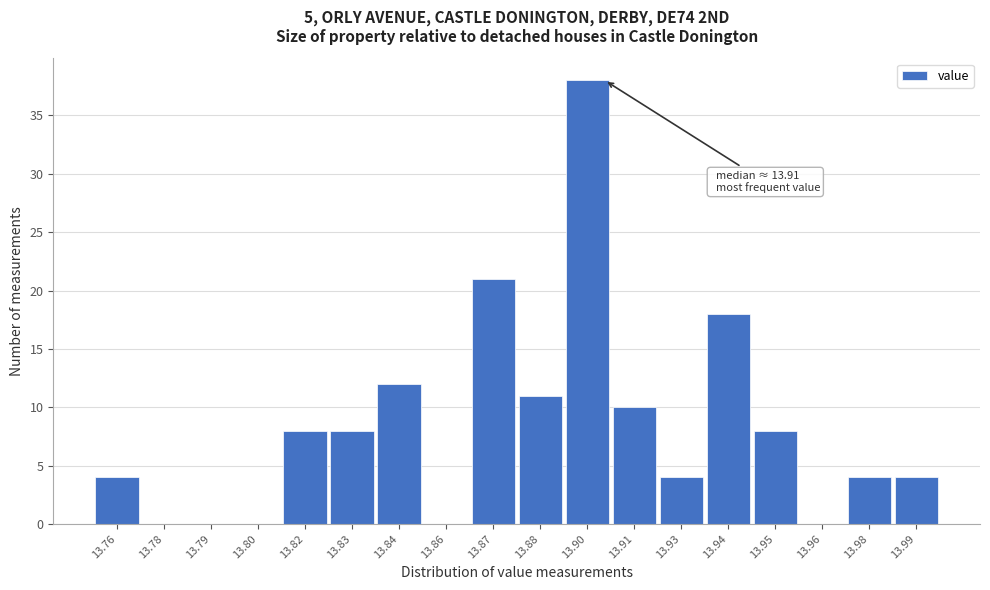

Reading left to right, list all the values displayed in this chart.

13.76=4	13.78=0	13.79=0	13.80=0	13.82=8	13.83=8	13.84=12	13.86=0	13.87=21	13.88=11	13.90=38	13.91=10	13.93=4	13.94=18	13.95=8	13.96=0	13.98=4	13.99=4